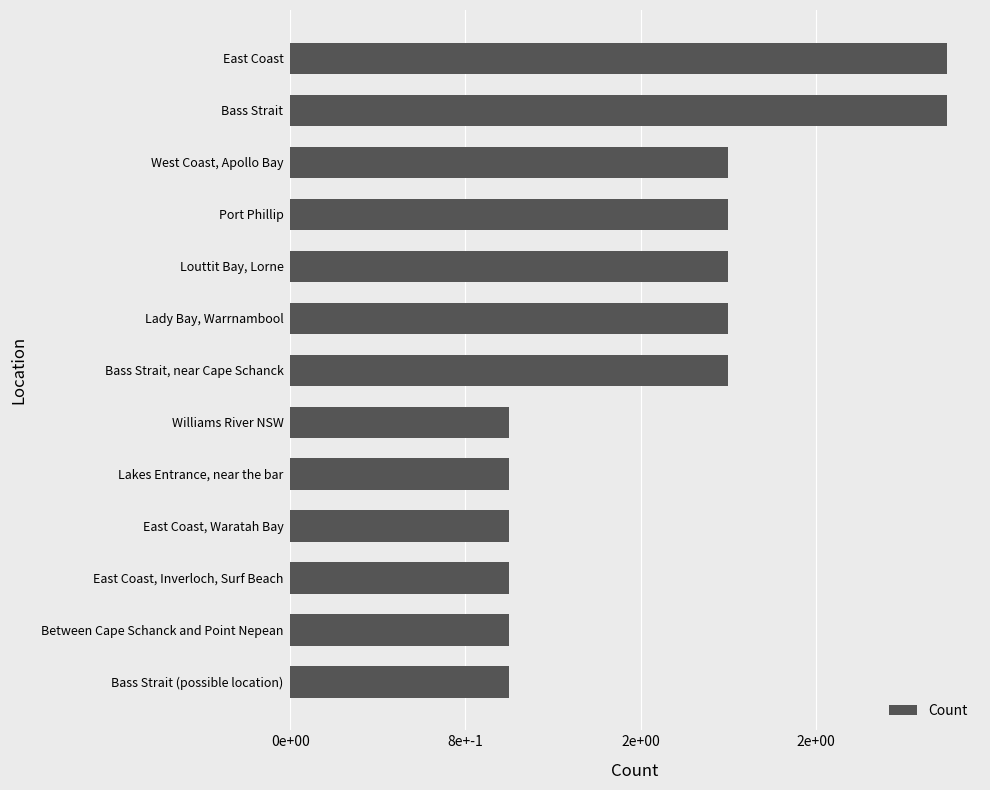

Are the bars horizontal?

Yes